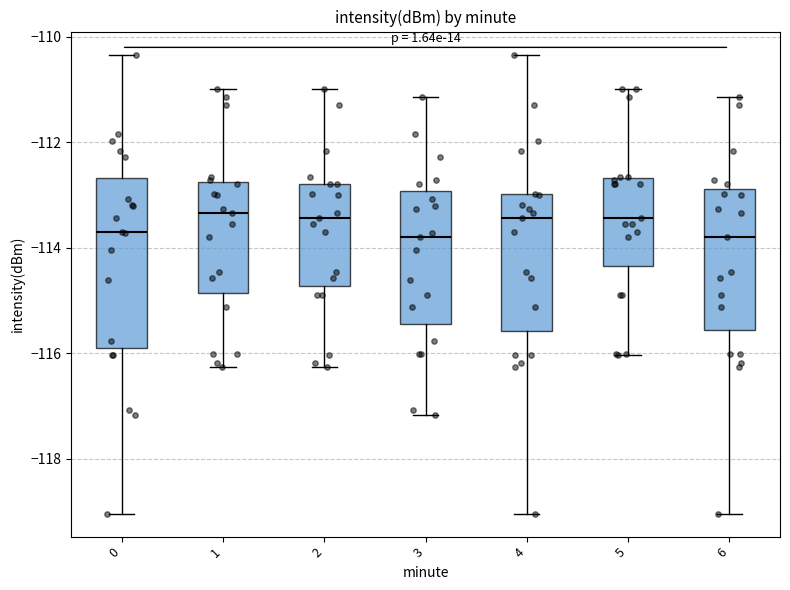

Where does the median line of the box at x = 0 sit on the y-axis? The values are not printed on the chart, so give them approximately, as read against the axis.

-113.6